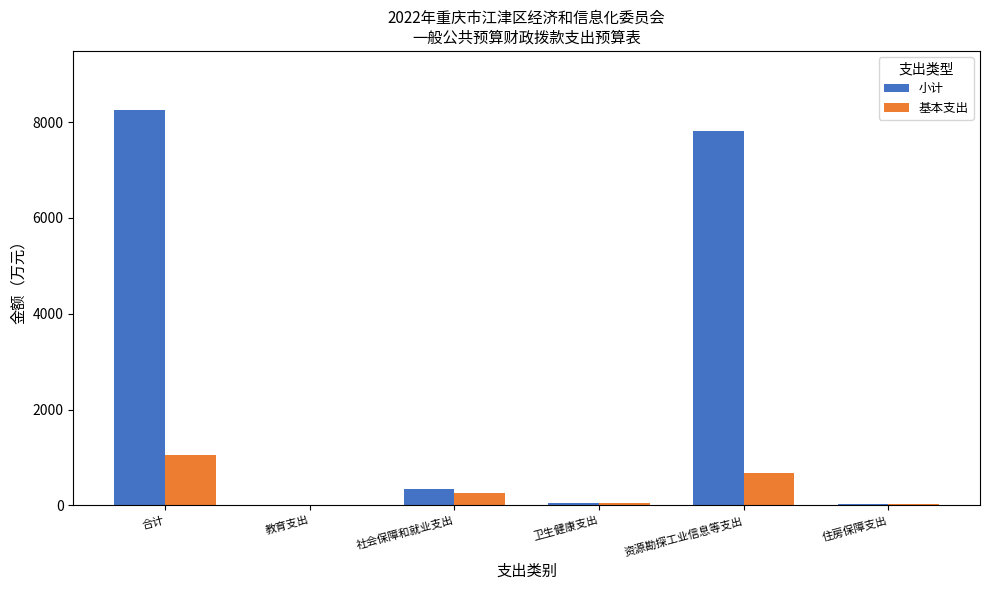

What is the sum of all 小计 values?

16492.4